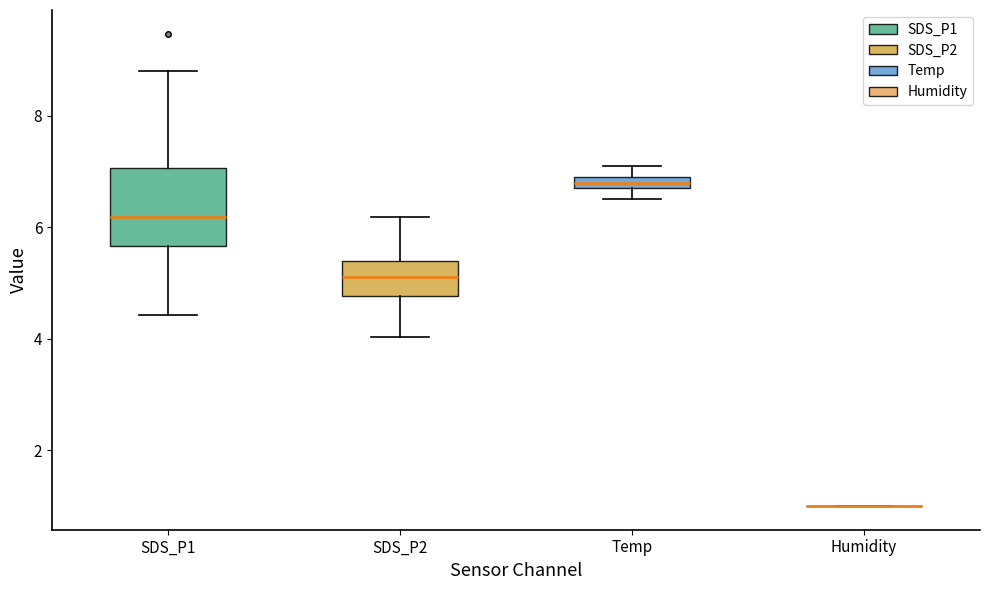

Which box is the tallest, from its lower edge to its upper edge?

SDS_P1